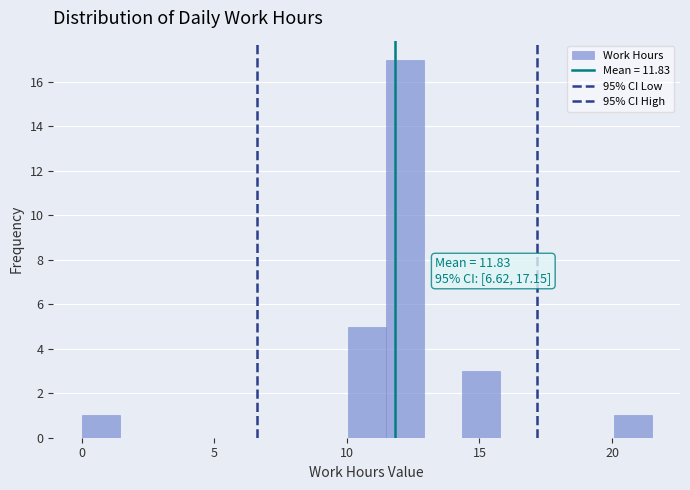

Read against the x-axis, roughly where is the centre of the tallest bar?

12.0